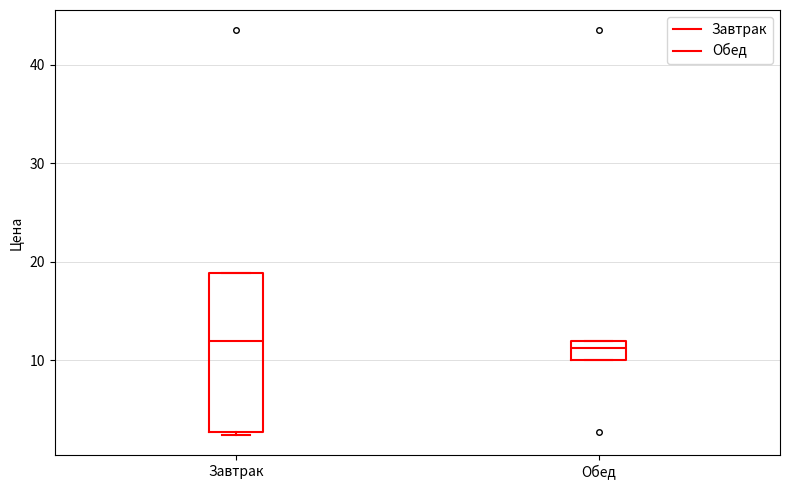

Which box is the tallest, from its lower edge to its upper edge?

Завтрак